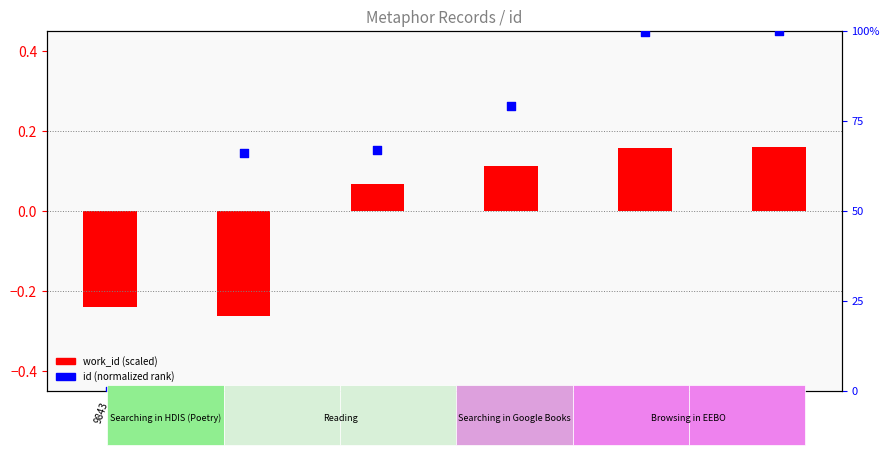

Which series reaches the minimum Y coordinate?

work_id (scaled)